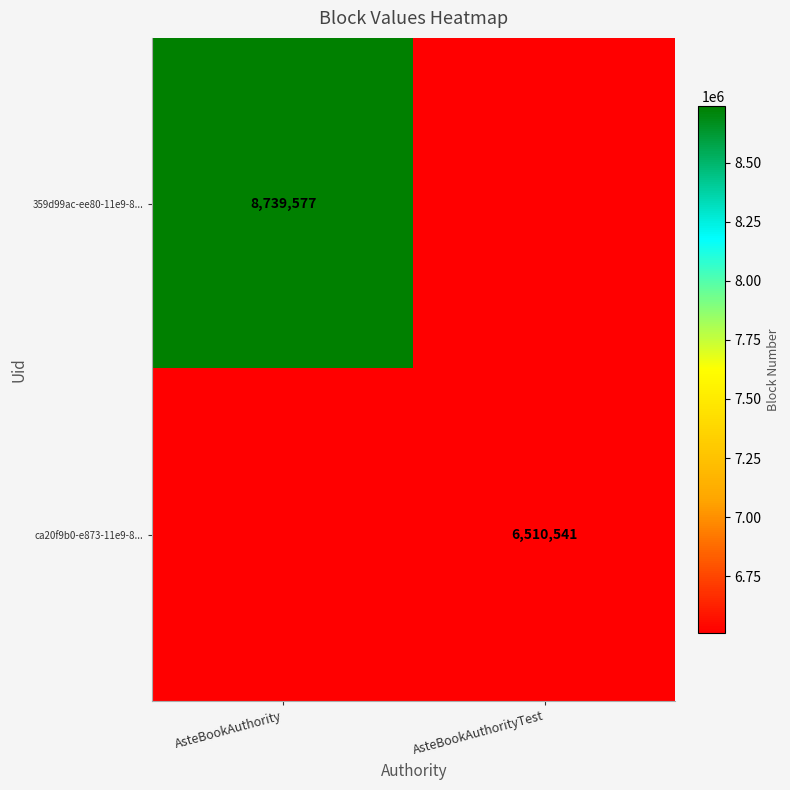

Is the value of ca20f9b0-e873-11e9-8... at AsteBookAuthorityTest greater than the value of 359d99ac-ee80-11e9-8... at AsteBookAuthority?

No